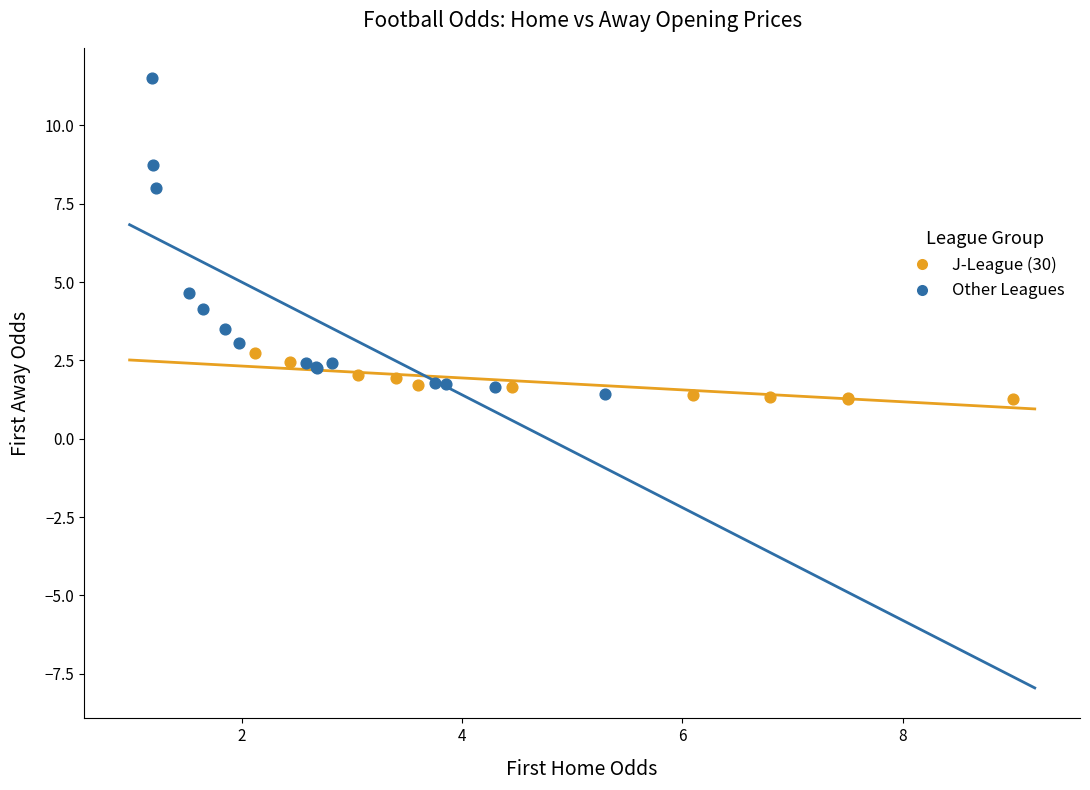

Which series has the widest spread of Y values?

Other Leagues